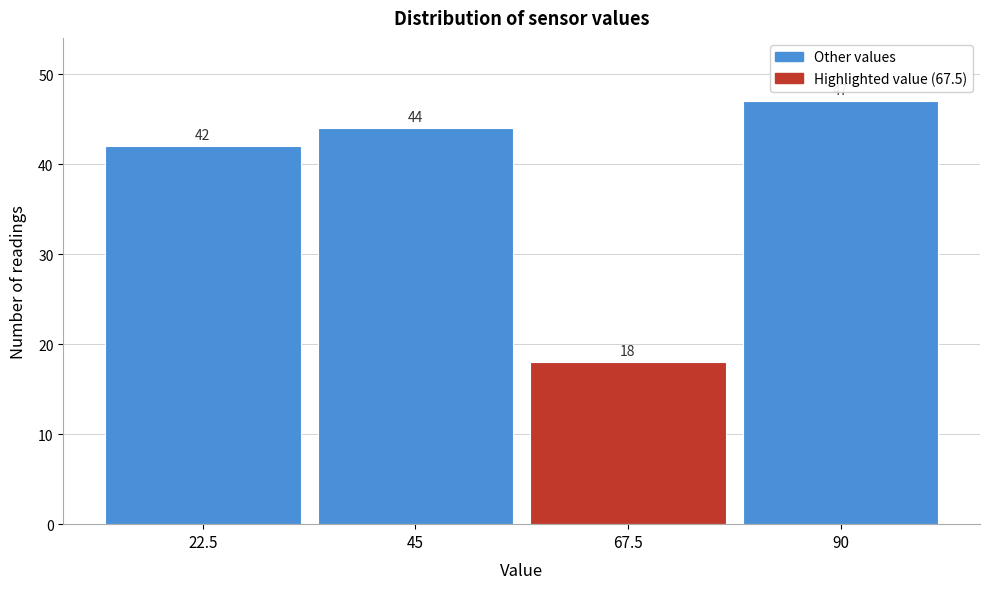

Reading left to right, list every bar in this chart as the range it spans on the x-axis followed by its height. The bar edges are not printed on the chart, so give them approximately, as read against the axis.

10 to 35: 42
35 to 55: 44
55 to 80: 18
80 to 100: 47